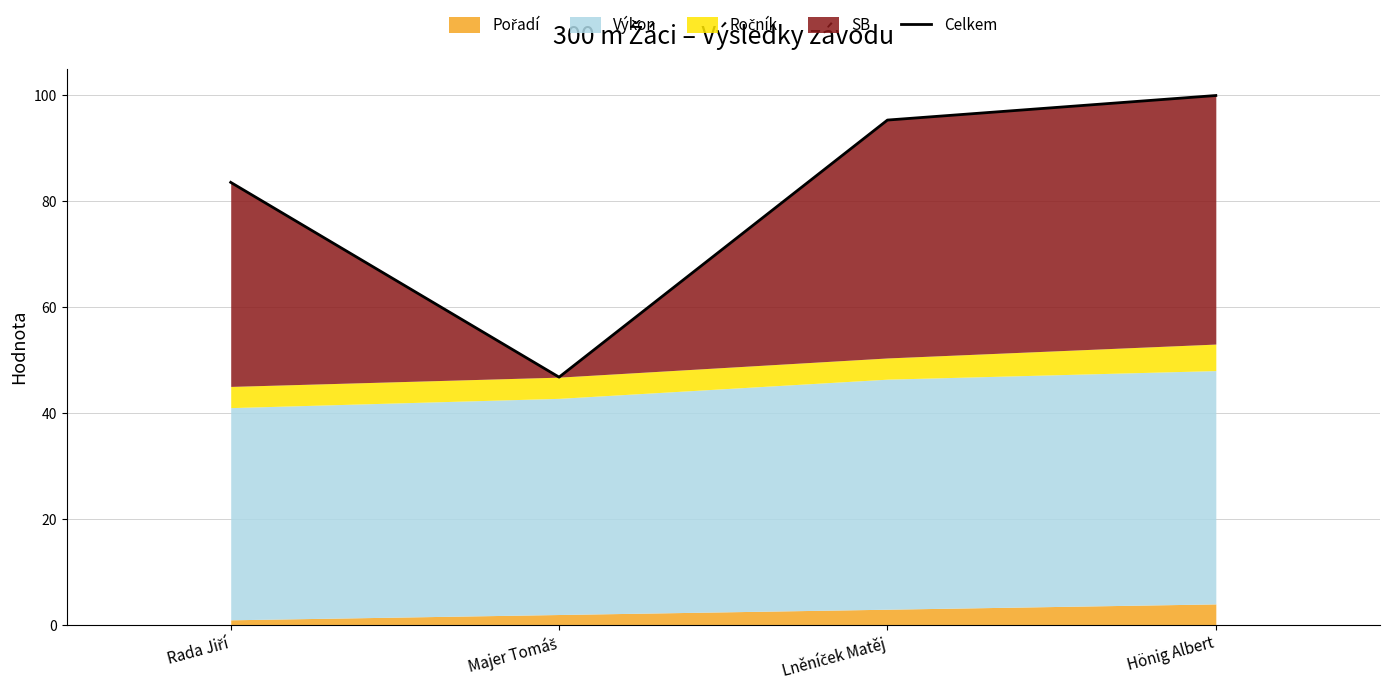

The value at Majer Tomáš is 18.5. True or false?

False